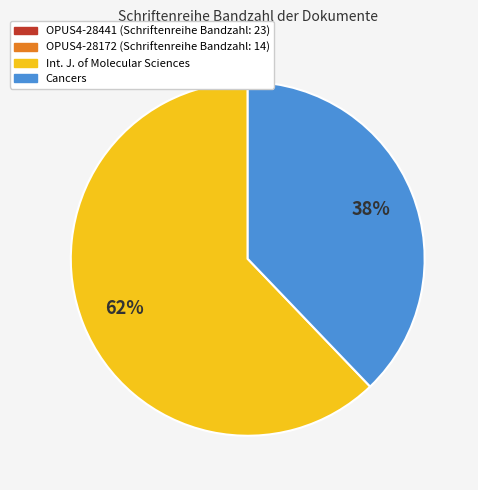

Is there a majority slice in this chart?

Yes